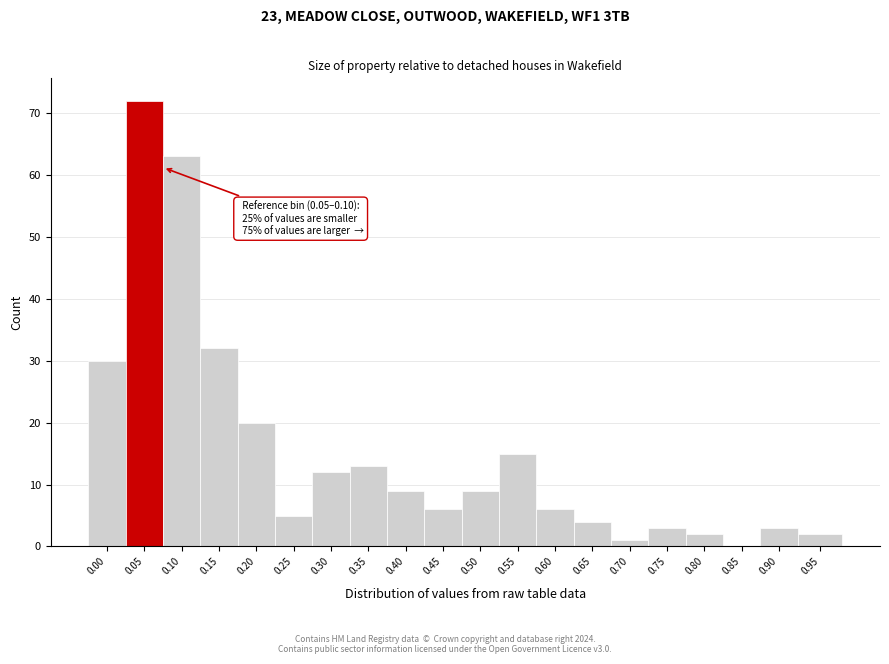

Reading left to right, list all the values displayed in this chart.

0.00=30	0.05=72	0.10=63	0.15=32	0.20=20	0.25=5	0.30=12	0.35=13	0.40=9	0.45=6	0.50=9	0.55=15	0.60=6	0.65=4	0.70=1	0.75=3	0.80=2	0.85=0	0.90=3	0.95=2